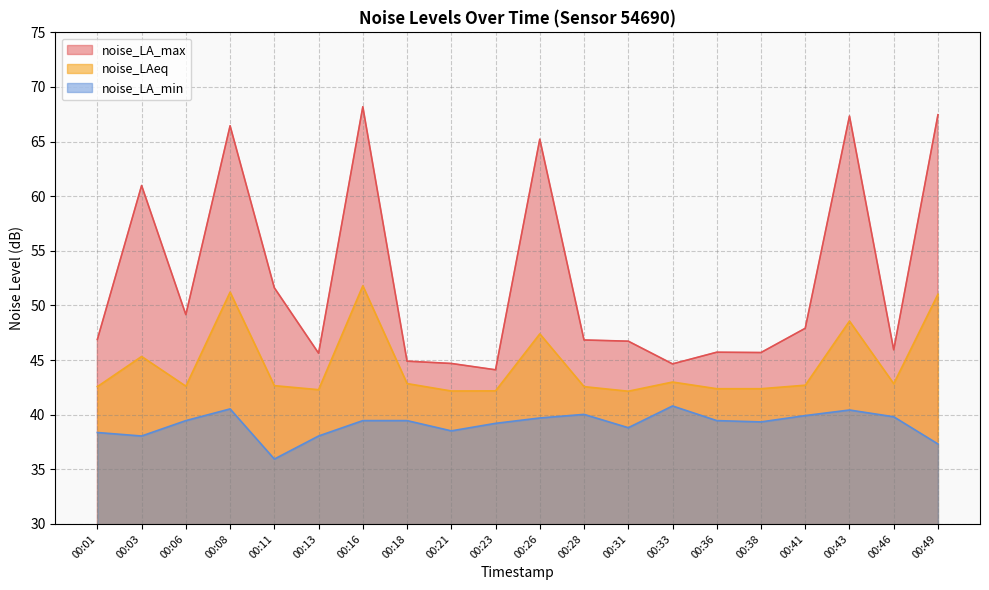

List the series in order of their overall mean, highest first.

noise_LA_max, noise_LAeq, noise_LA_min